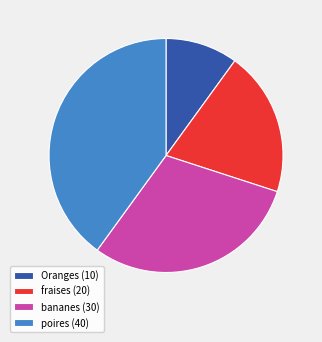

Combined, do fraises (20) and Oranges (10) account for over 50%?

No